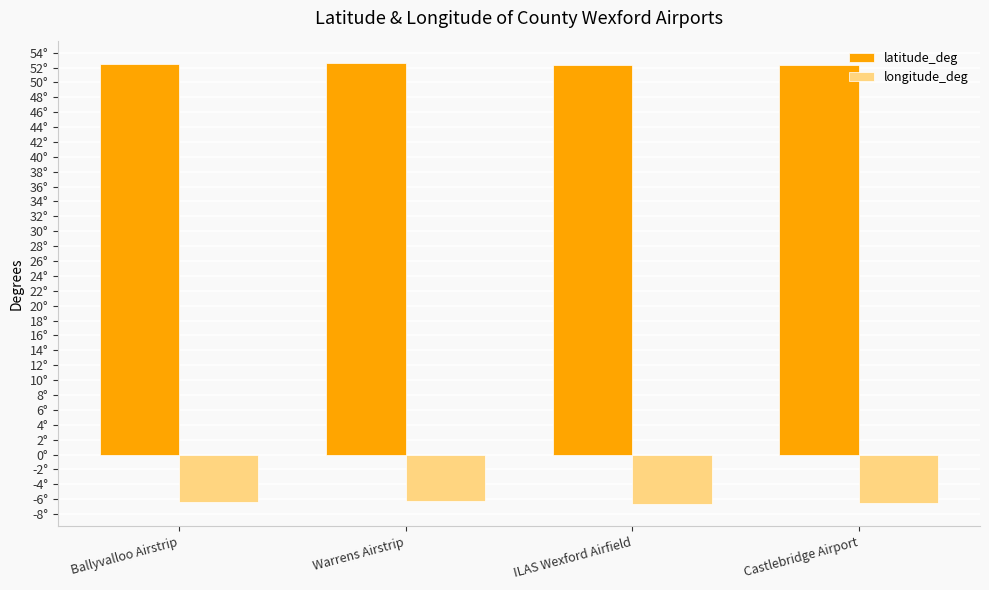

What are all the series names shown in the legend?

latitude_deg, longitude_deg